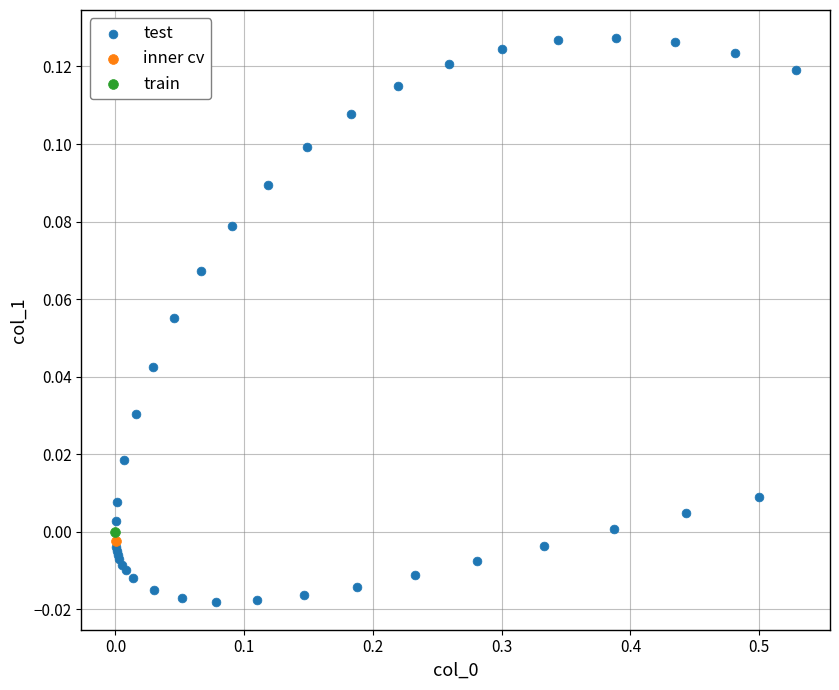

What are all the series names shown in the legend?

test, inner cv, train